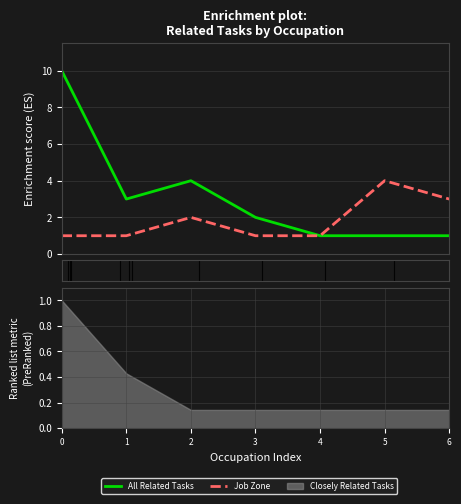

The value of All Related Tasks at 1 is 3. True or false?

True